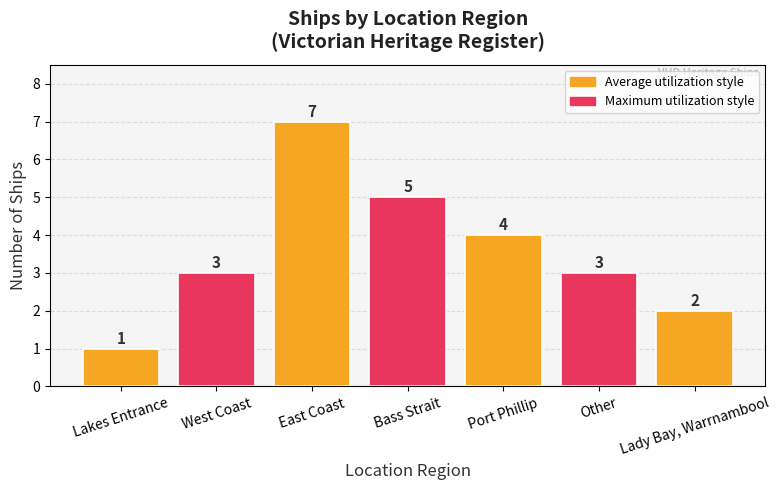

Approximately how many times larger is the value at Bass Strait compared to Lakes Entrance?

5.0